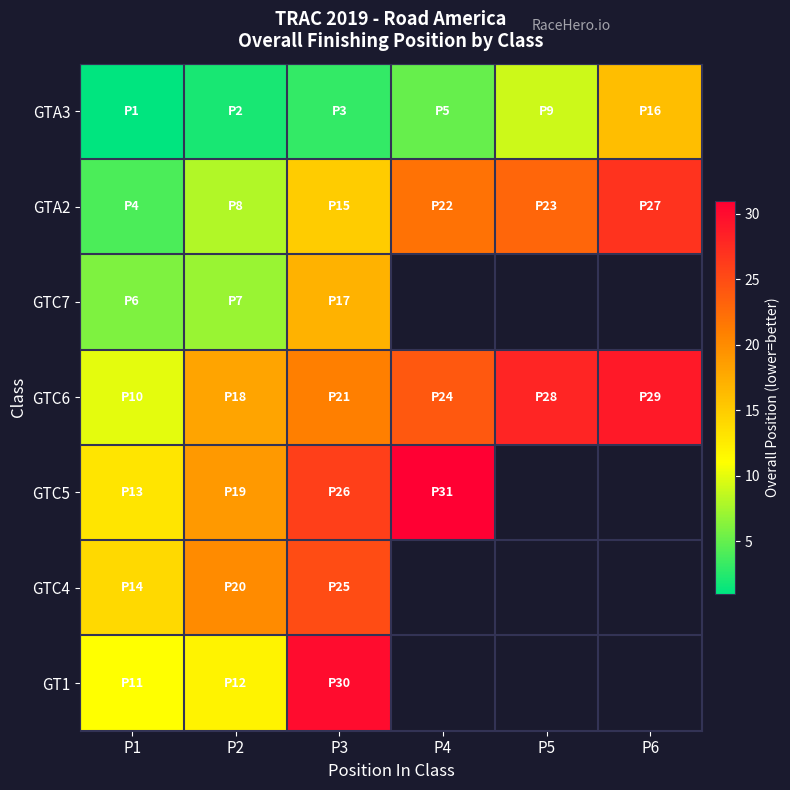

What is the average value of the GTC6 series?

21.7